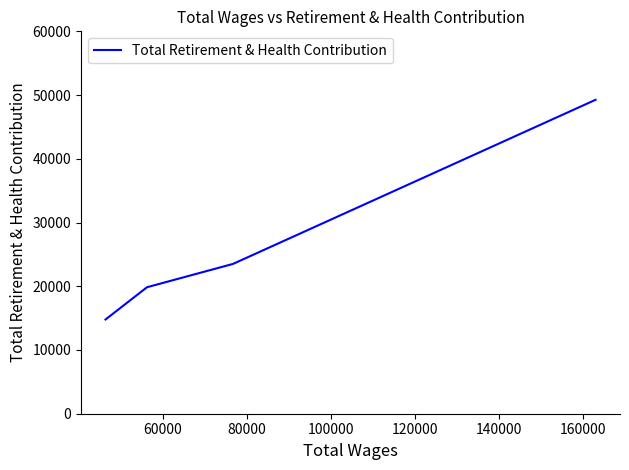

What is the maximum value shown in the chart?

49253